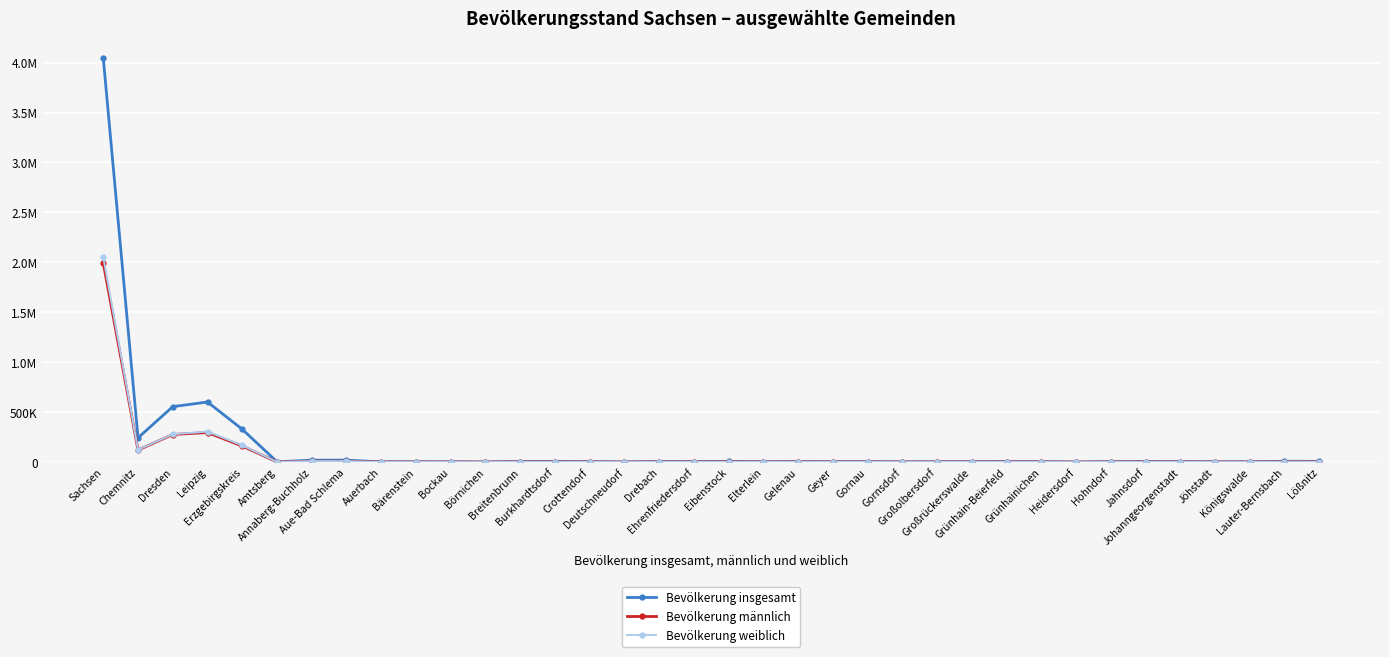

Reading left to right, extract all data points from this chart.

Bevölkerung insgesamt: Sachsen=4043002	Chemnitz=243105	Dresden=555351	Leipzig=601866	Erzgebirgskreis=328695	Amtsberg=3672	Annaberg-Buchholz=19118	Aue-Bad Schlema=19834	Auerbach=2379	Bärenstein=2276	Bockau=2193	Börnichen=970	Breitenbrunn=5090	Burkhardtsdorf=6064	Crottendorf=3954	Deutschneudorf=942	Drebach=4986	Ehrenfriedersdorf=4550	Eibenstock=7075	Elterlein=2765	Gelenau=4106	Geyer=3350	Gornau=3747	Gornsdorf=1897	Großolbersdorf=2733	Großrückerswalde=3346	Grünhain-Beierfeld=5730	Grünhainichen=3319	Heidersdorf=790	Hohndorf=3441	Jahnsdorf=5423	Johanngeorgenstadt=3758	Jöhstadt=2539	Königswalde=2177	Lauter-Bernsbach=8476	Lößnitz=7902
Bevölkerung männlich: Sachsen=1992884	Chemnitz=120364	Dresden=276419	Leipzig=296110	Erzgebirgskreis=160912	Amtsberg=1827	Annaberg-Buchholz=9180	Aue-Bad Schlema=9482	Auerbach=1162	Bärenstein=1142	Bockau=1067	Börnichen=491	Breitenbrunn=2462	Burkhardtsdorf=3002	Crottendorf=1984	Deutschneudorf=486	Drebach=2517	Ehrenfriedersdorf=2191	Eibenstock=3457	Elterlein=1384	Gelenau=2022	Geyer=1625	Gornau=1810	Gornsdorf=957	Großolbersdorf=1370	Großrückerswalde=1690	Grünhain-Beierfeld=2844	Grünhainichen=1652	Heidersdorf=402	Hohndorf=1638	Jahnsdorf=2734	Johanngeorgenstadt=1811	Jöhstadt=1291	Königswalde=1060	Lauter-Bernsbach=4113	Lößnitz=3879
Bevölkerung weiblich: Sachsen=2050118	Chemnitz=122741	Dresden=278932	Leipzig=305756	Erzgebirgskreis=167783	Amtsberg=1845	Annaberg-Buchholz=9938	Aue-Bad Schlema=10352	Auerbach=1217	Bärenstein=1134	Bockau=1126	Börnichen=479	Breitenbrunn=2628	Burkhardtsdorf=3062	Crottendorf=1970	Deutschneudorf=456	Drebach=2469	Ehrenfriedersdorf=2359	Eibenstock=3618	Elterlein=1381	Gelenau=2084	Geyer=1725	Gornau=1937	Gornsdorf=940	Großolbersdorf=1363	Großrückerswalde=1656	Grünhain-Beierfeld=2886	Grünhainichen=1667	Heidersdorf=388	Hohndorf=1803	Jahnsdorf=2689	Johanngeorgenstadt=1947	Jöhstadt=1248	Königswalde=1117	Lauter-Bernsbach=4363	Lößnitz=4023